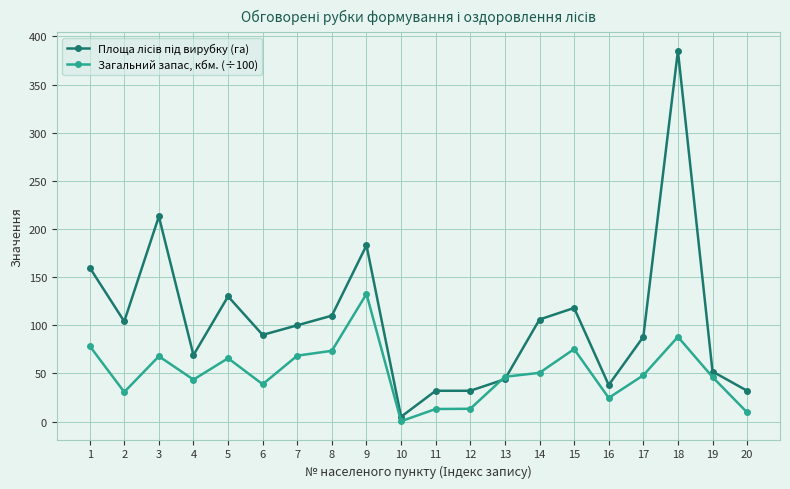

What is the total value across all series at 16?

62.6